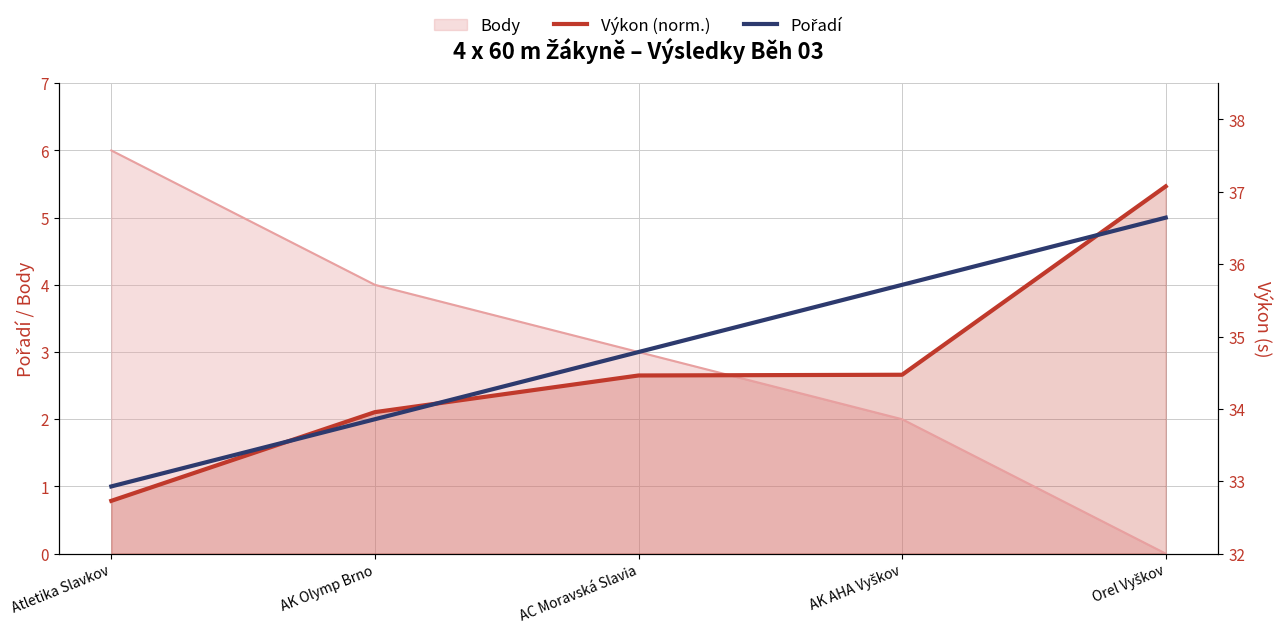

Is it true that Pořadí equals 2.0 at AK Olymp Brno?

True